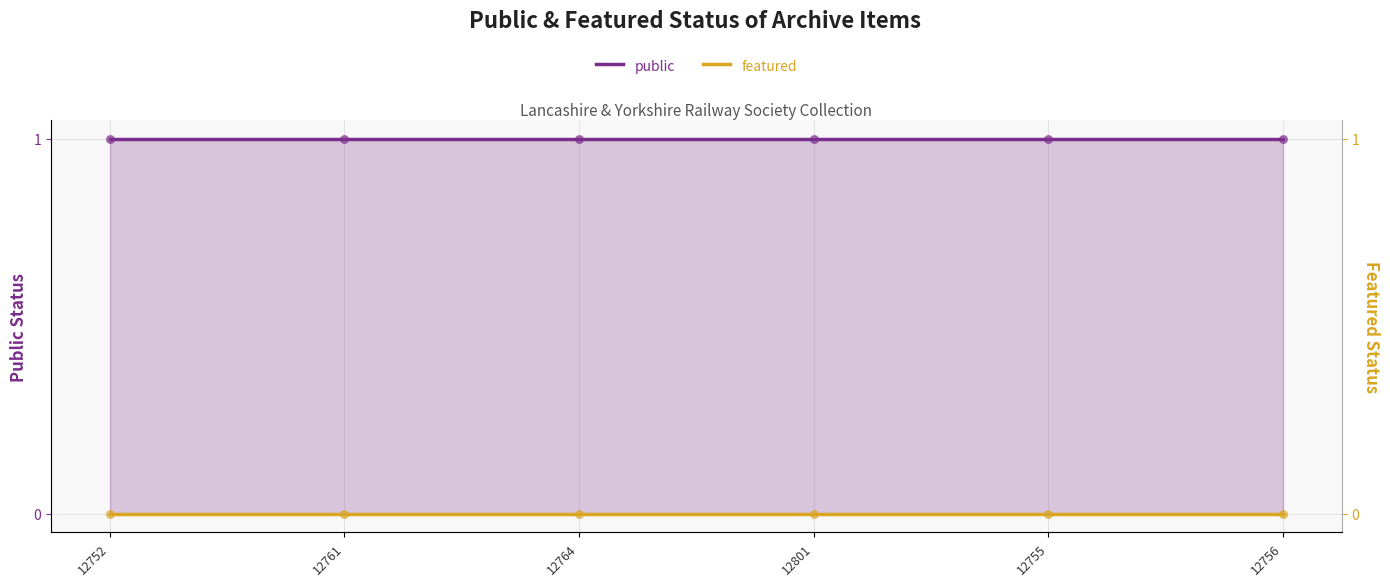

What are all the series names shown in the legend?

public, featured